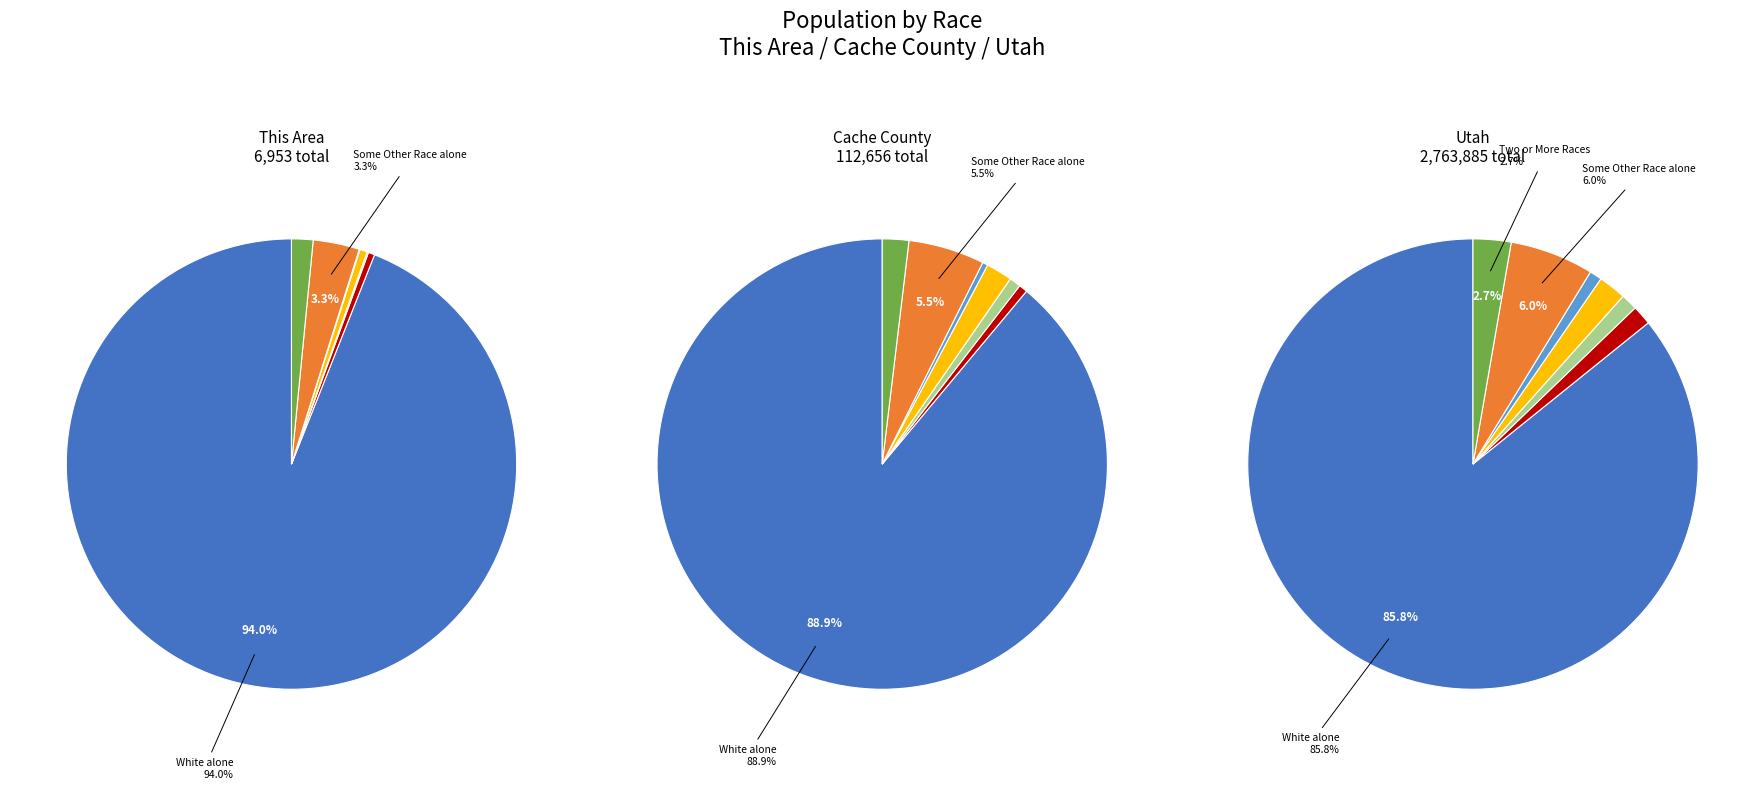

Count the number of slices in the pie.

7